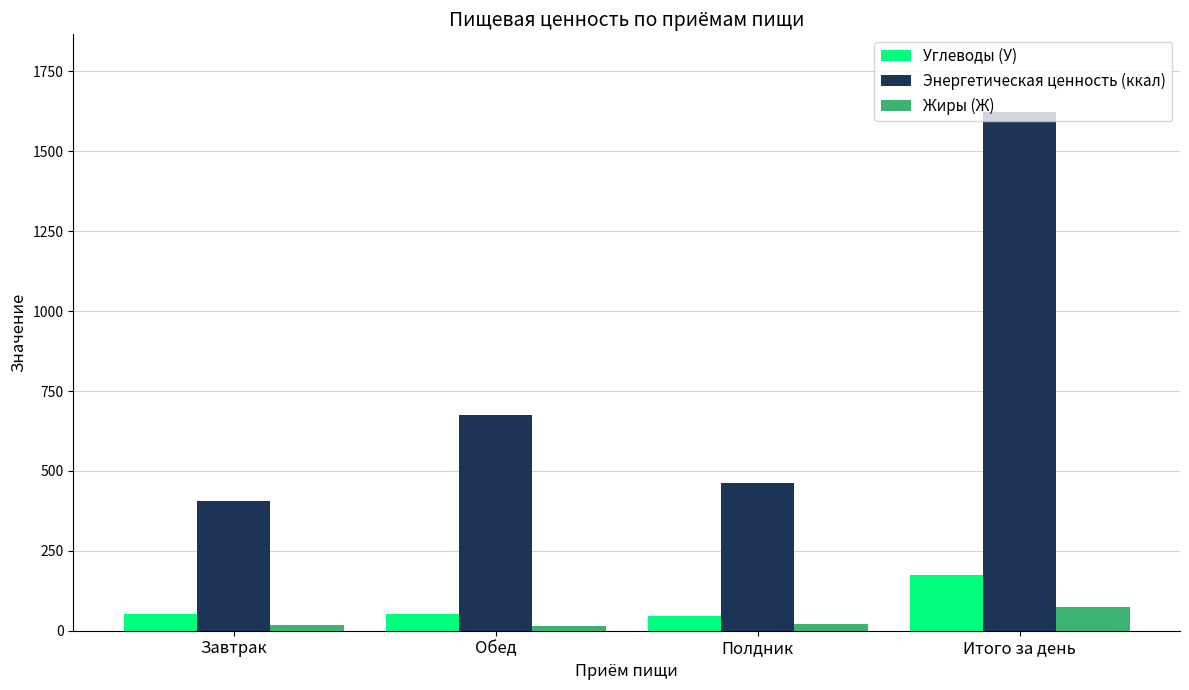

How many series are shown in this chart?

3